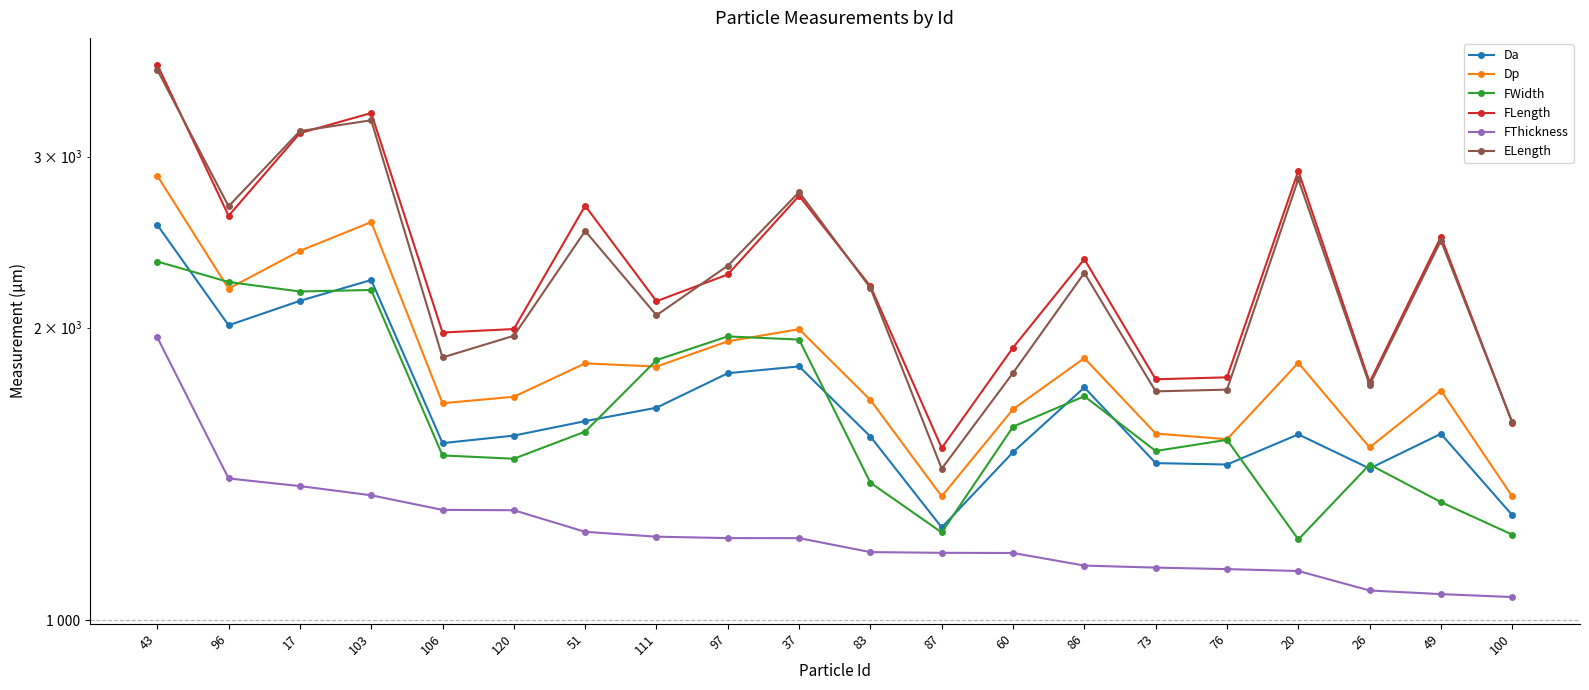

True or false: FThickness and FLength cross at least once.

False